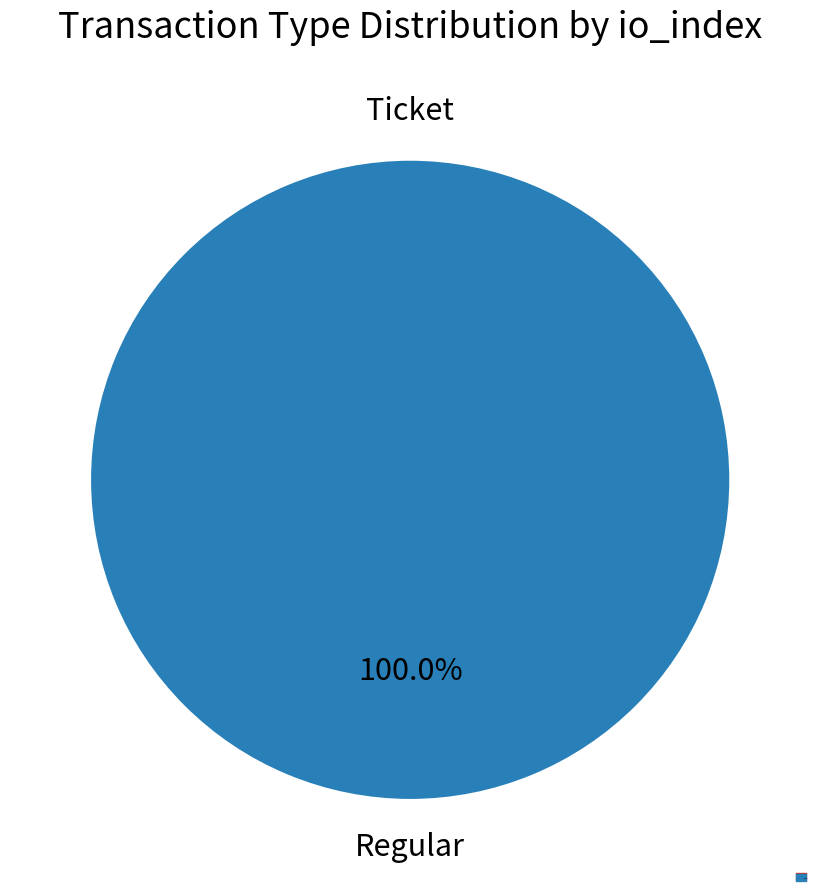

Rank the categories by value from highest to lowest.

Regular, Ticket